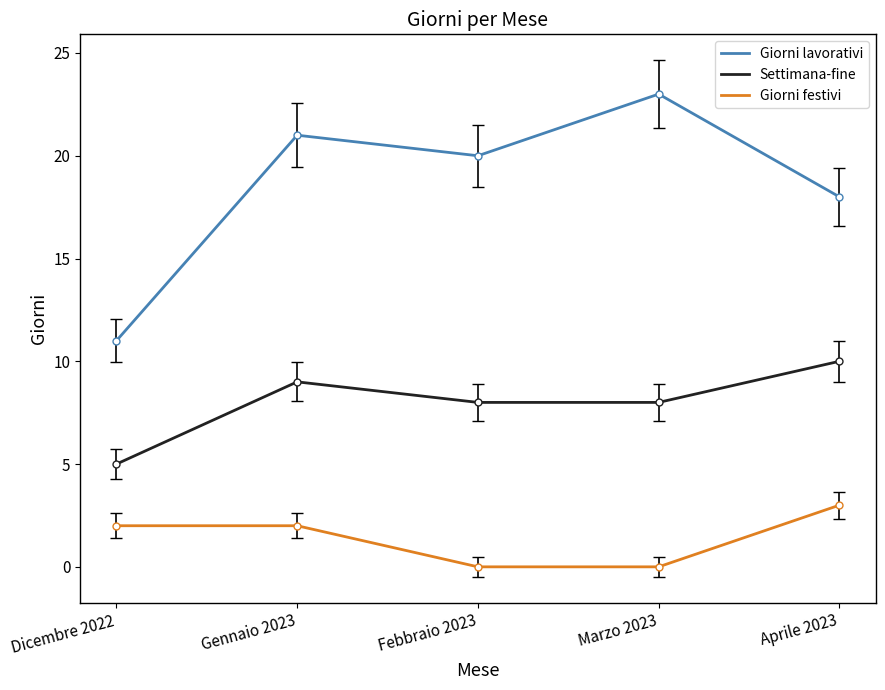

What is the spread (max minus min) of values at Gennaio 2023?

19